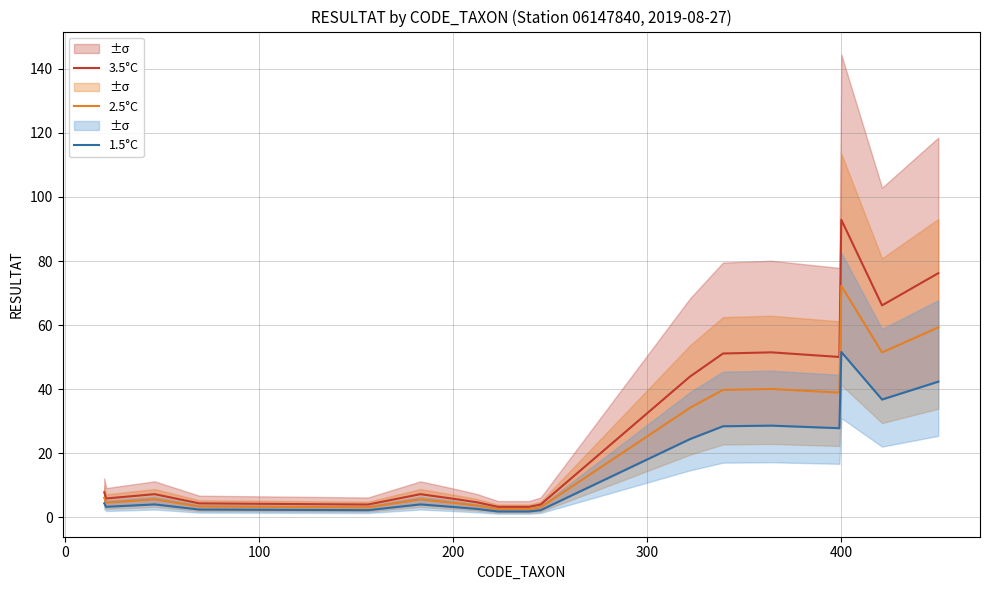

Does the chart display data point markers on the line(s)?

No